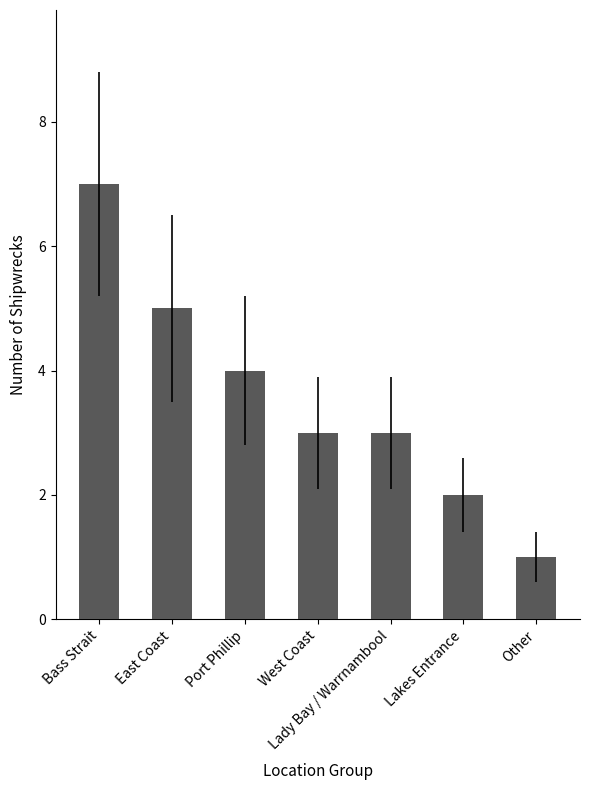

How many bars are there in total?

7